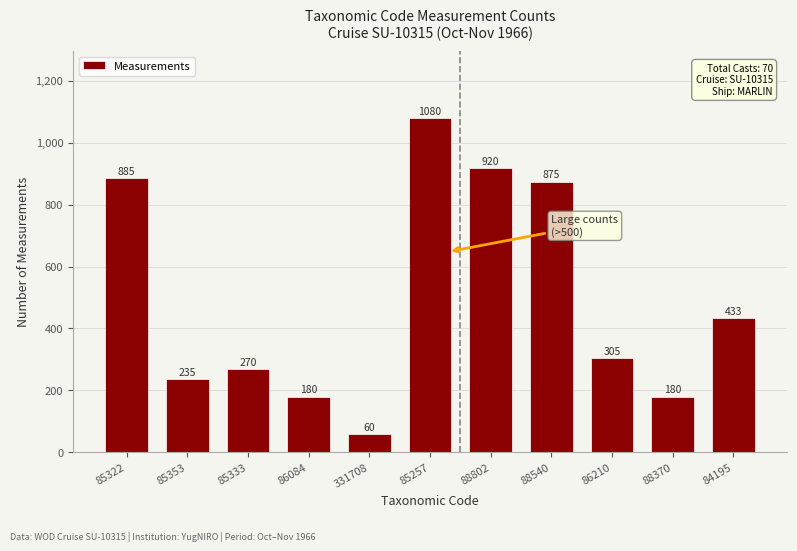

Reading left to right, transcribe all the data shown in this chart.

85322=885	85353=235	85333=270	86084=180	331708=60	85257=1080	88802=920	88540=875	86210=305	88370=180	84195=433